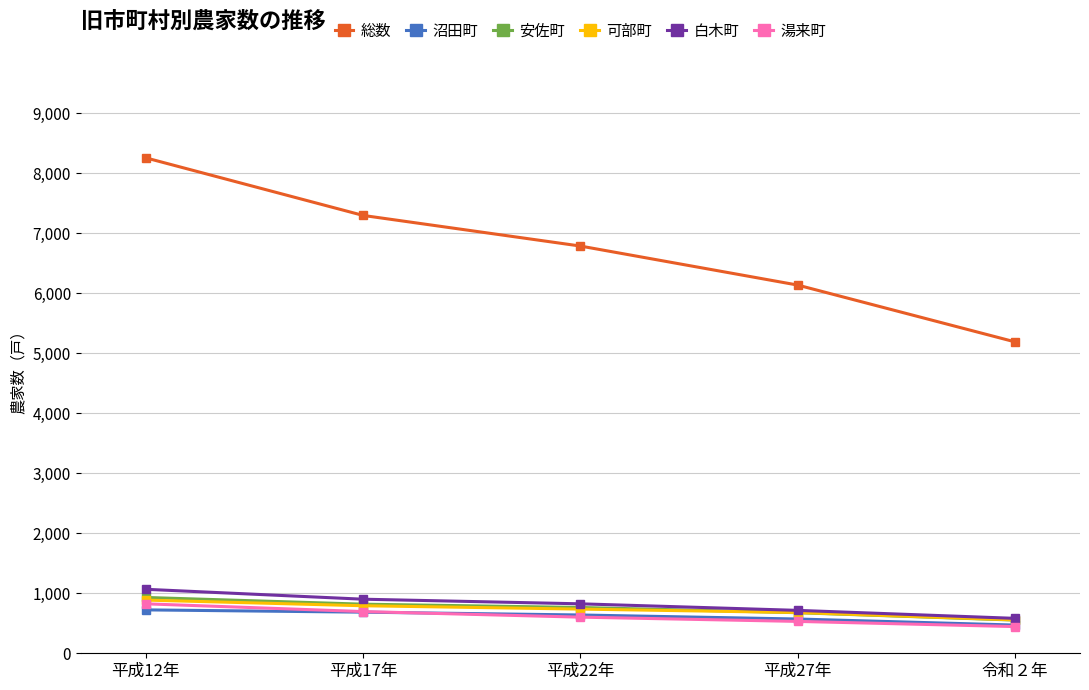

What is the spread (max minus min) of values at 平成17年?

6610